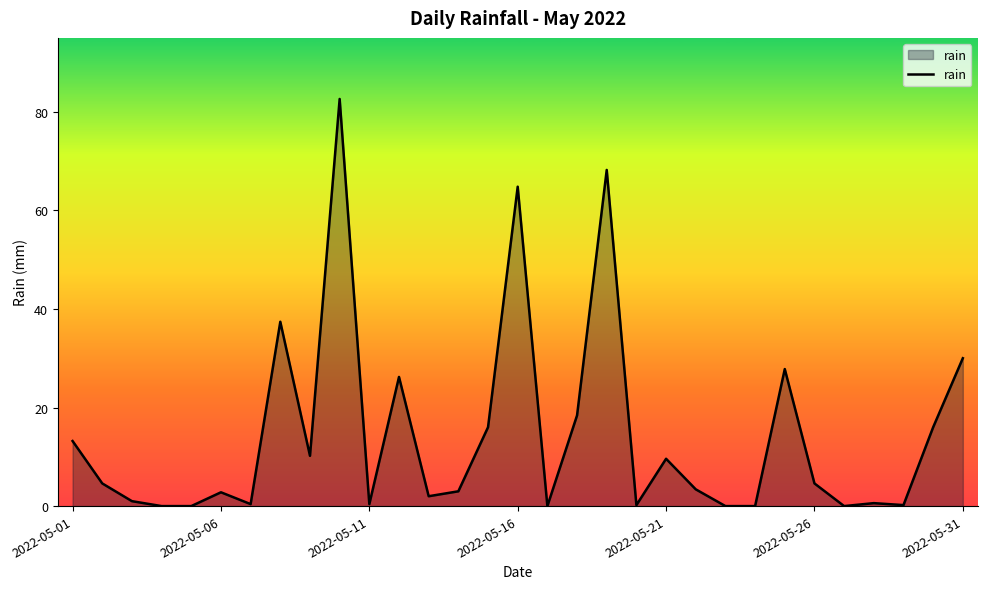

What is the greatest value displayed?

82.6